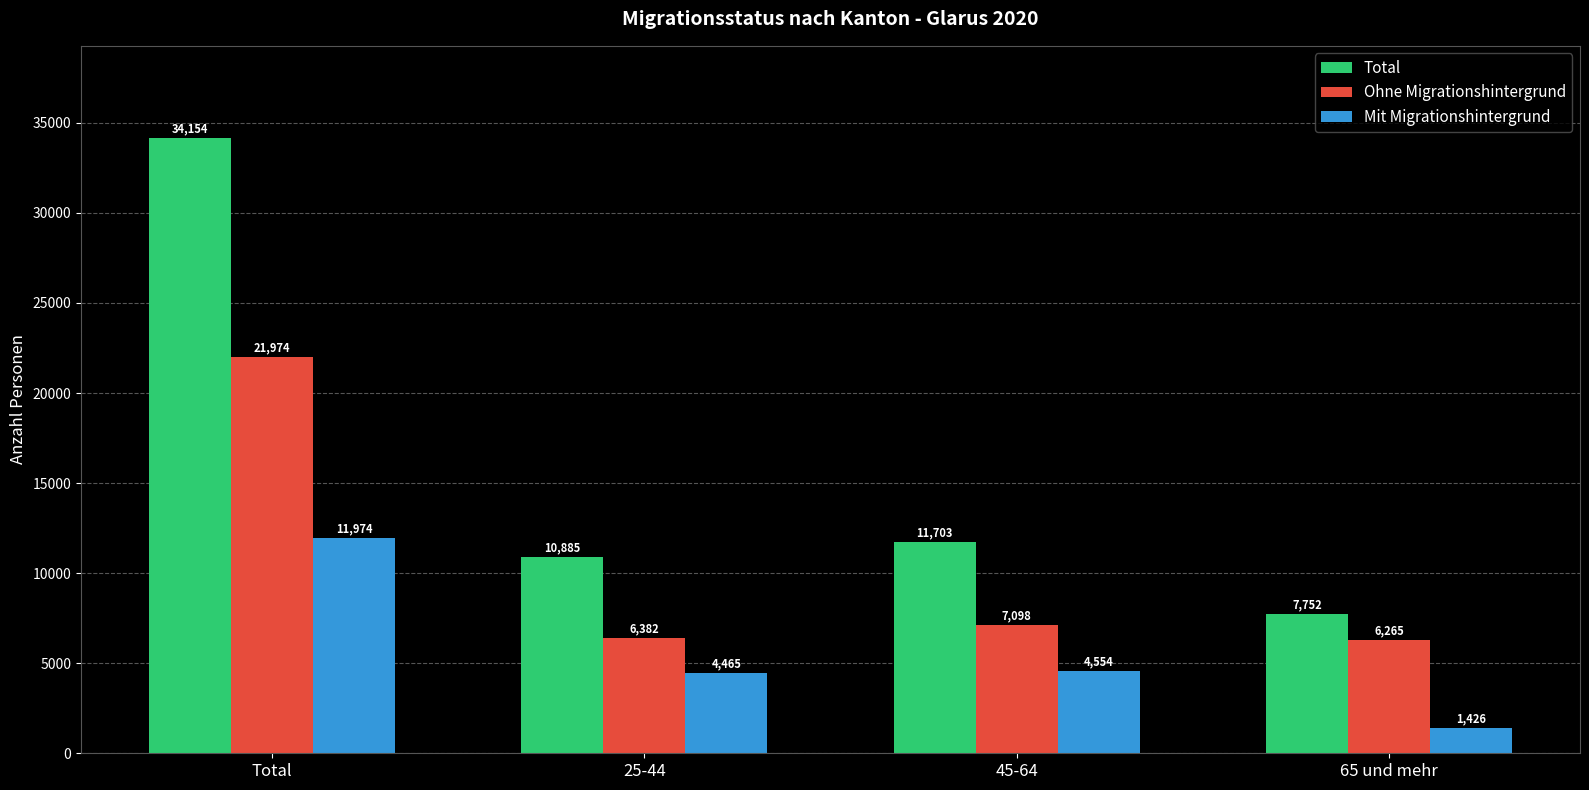

Rank the series by their average value, from highest to lowest.

Total, Ohne Migrationshintergrund, Mit Migrationshintergrund